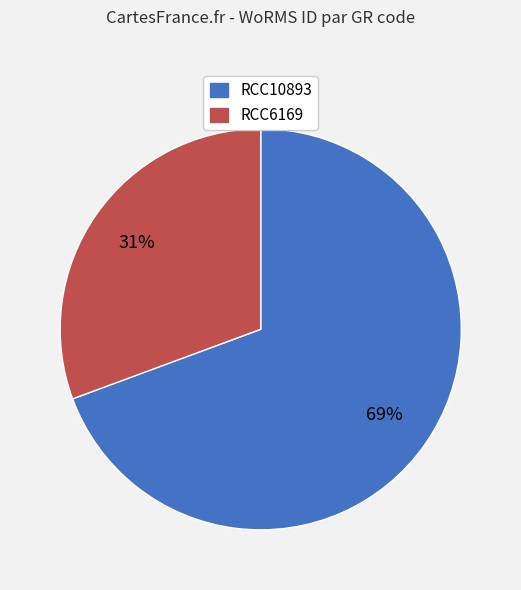

What is the ratio of the value at RCC6169 to the value at RCC10893?

0.4